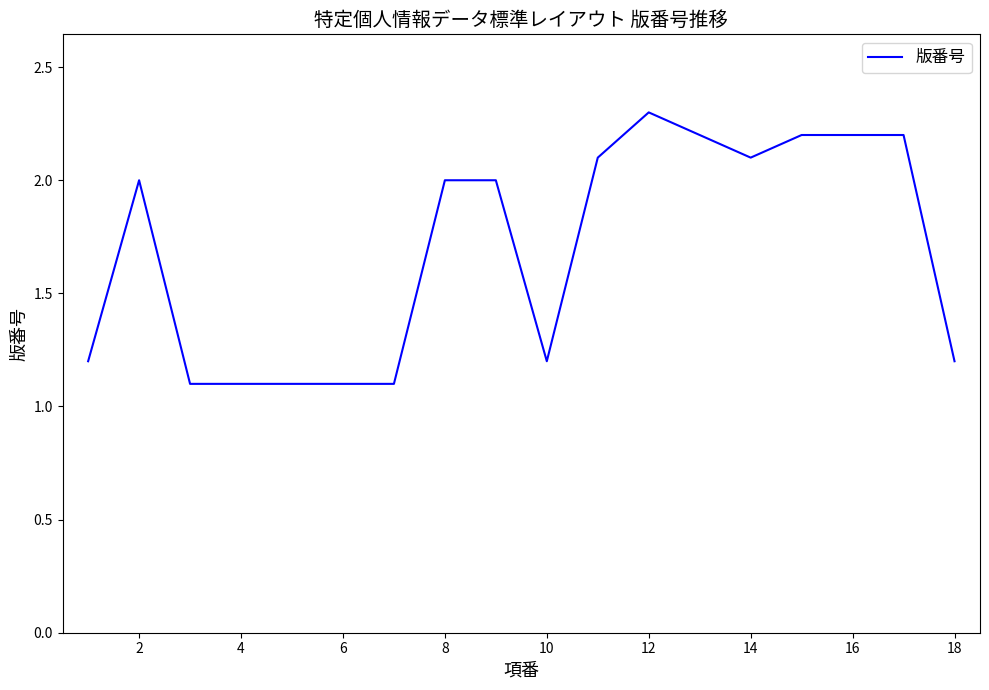

What is the maximum value shown in the chart?

2.3